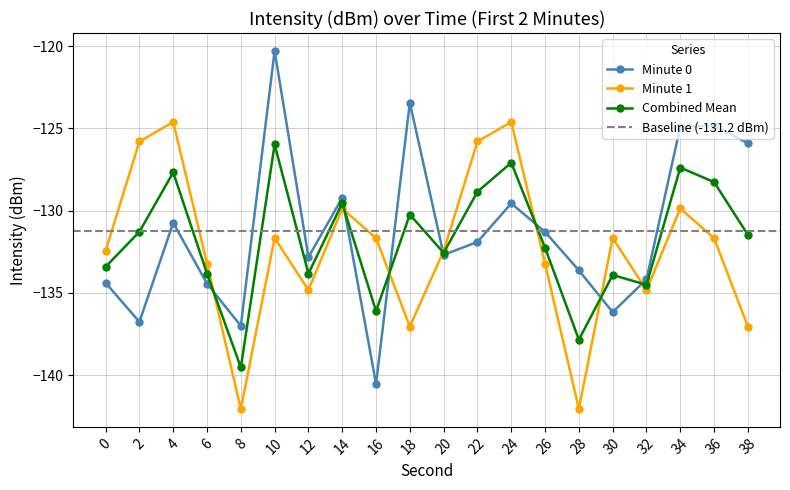

Which label corresponds to the smallest value in the chart?

8